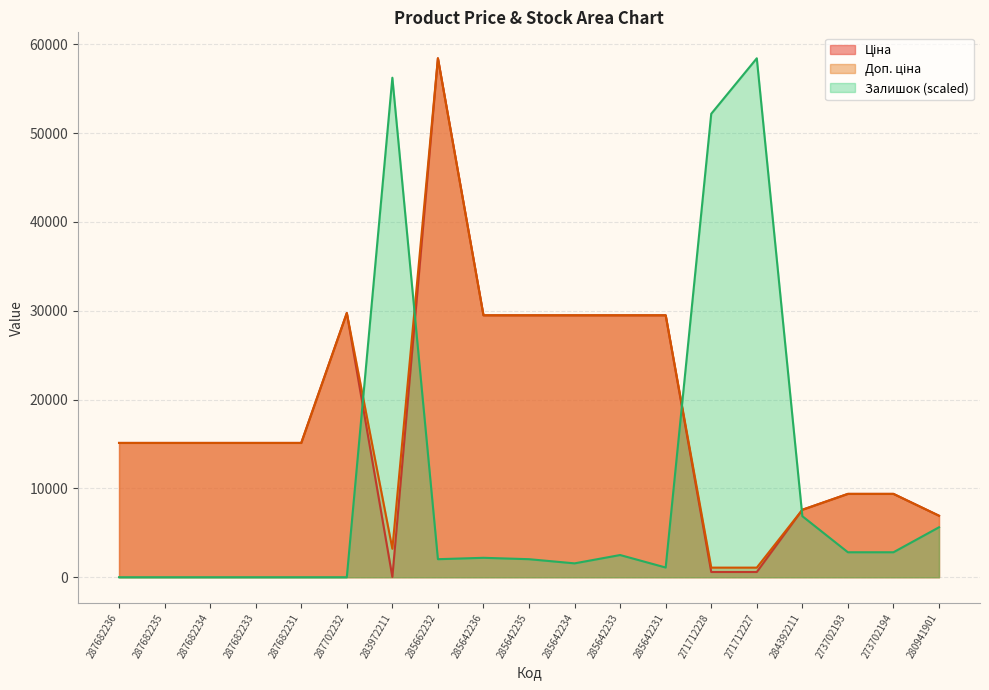

Which has a higher value, 287682233 or 285642233?

285642233